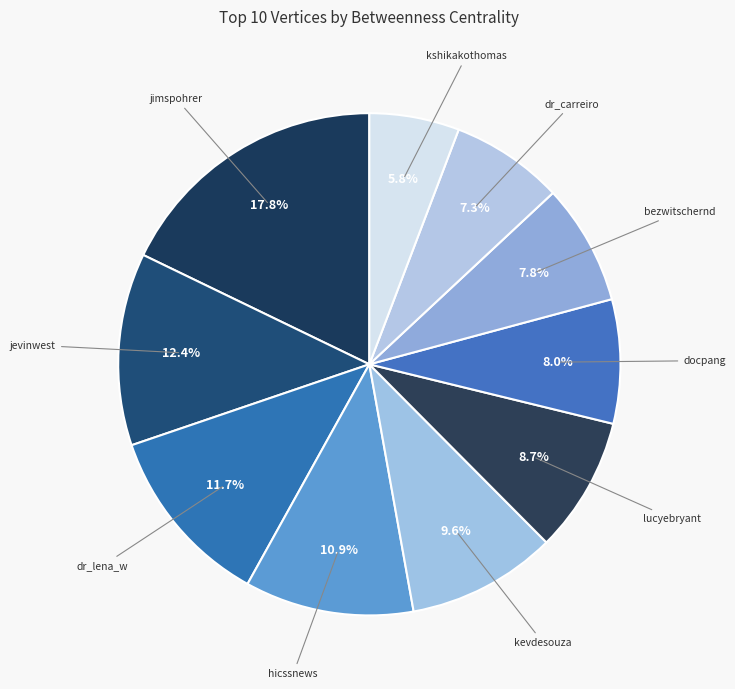

Is it true that docpang is 8% of the pie?

True